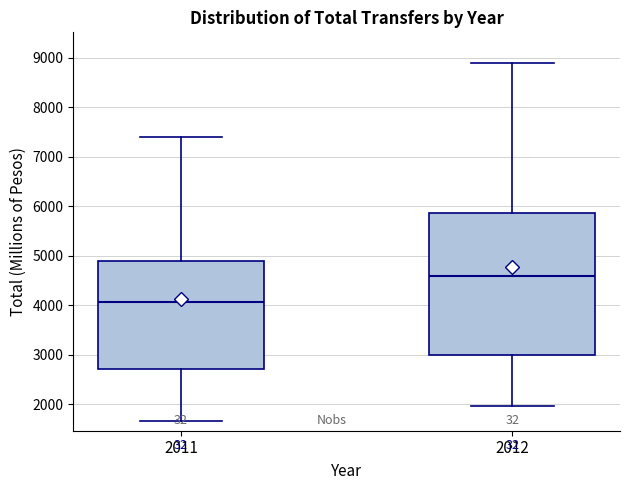

Reading left to right, transcribe this box plot: for each box, give where its median line is, the range the box spans, and where its two whiskers end, as read against the y-axis. The values are not printed on the chart, so give them approximately, as read against the axis.

2011: median 4100, box 2700 to 4900, whiskers 1700 to 7400
2012: median 4600, box 3000 to 5900, whiskers 2000 to 8900